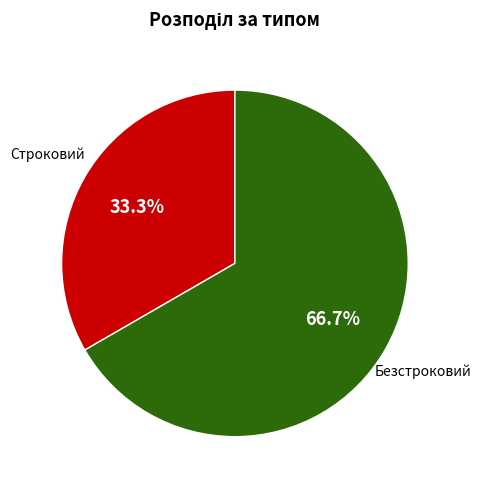

Between Безстроковий and Строковий, which is larger?

Безстроковий